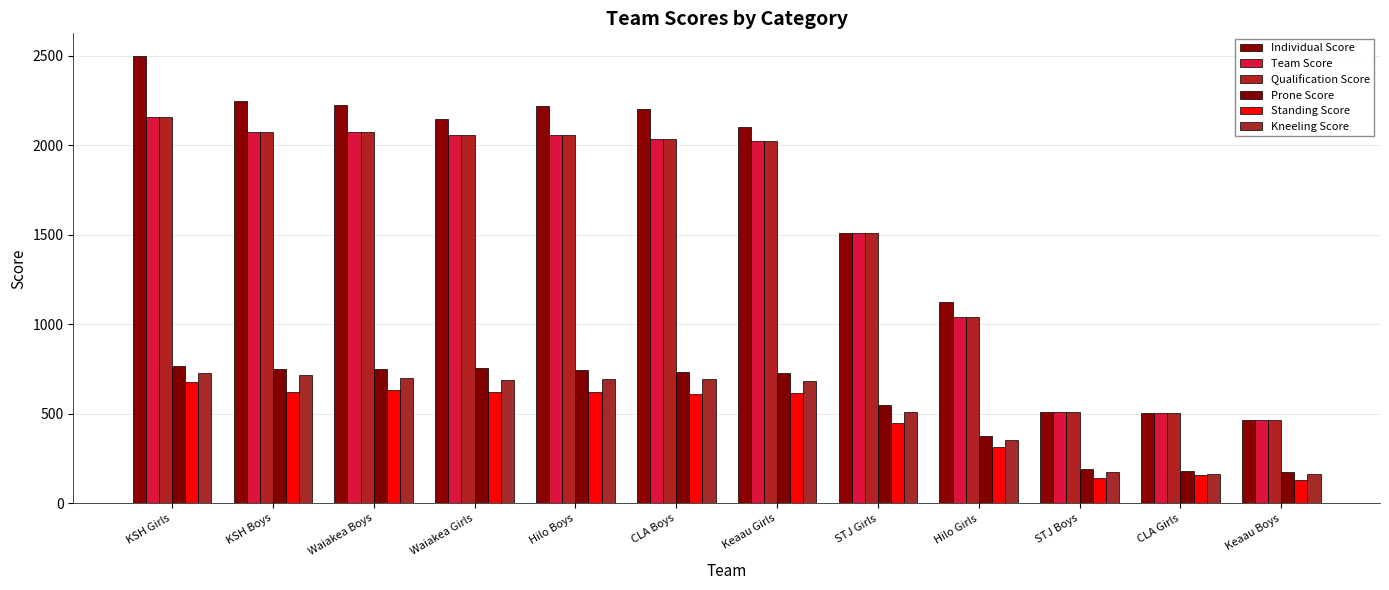

Rank the series at Hilo Boys from lowest to highest value.

Standing Score, Kneeling Score, Prone Score, Team Score, Qualification Score, Individual Score